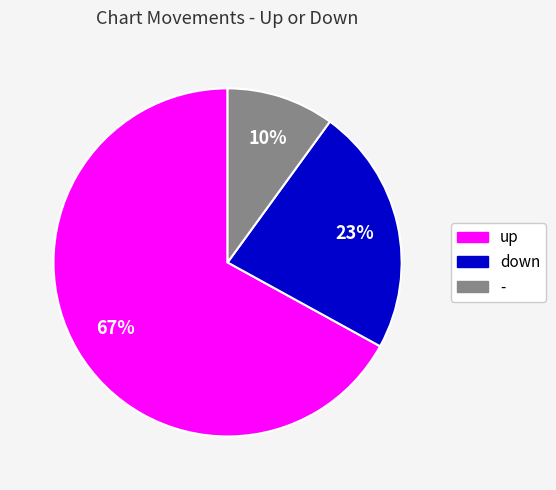

The down slice represents 31% of the pie. True or false?

False